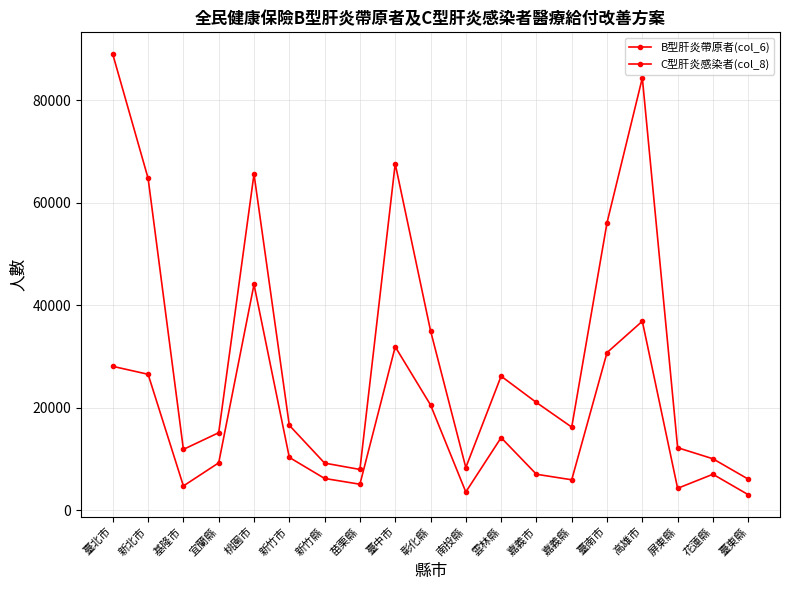

True or false: B型肝炎帶原者(col_6) has a value of 35061 at 彰化縣.

True